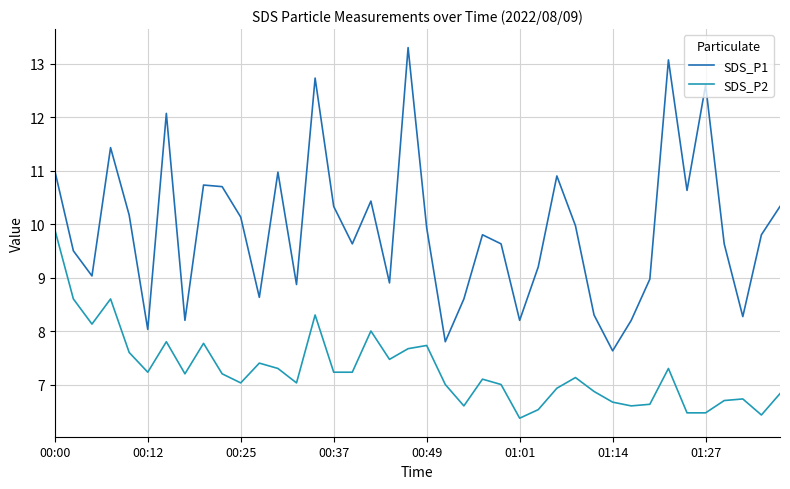

What is the highest value of the SDS_P2 series?

9.9